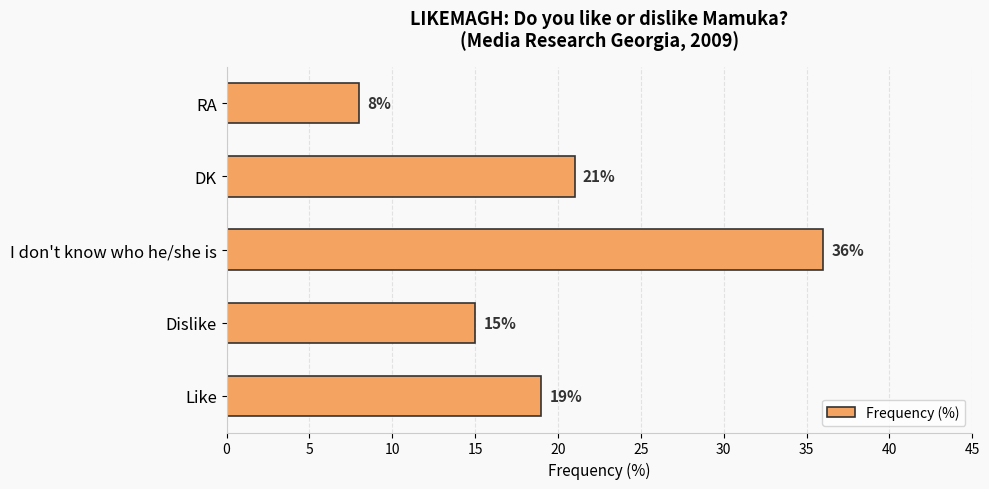

Where is the data nearest to the value 22?

DK